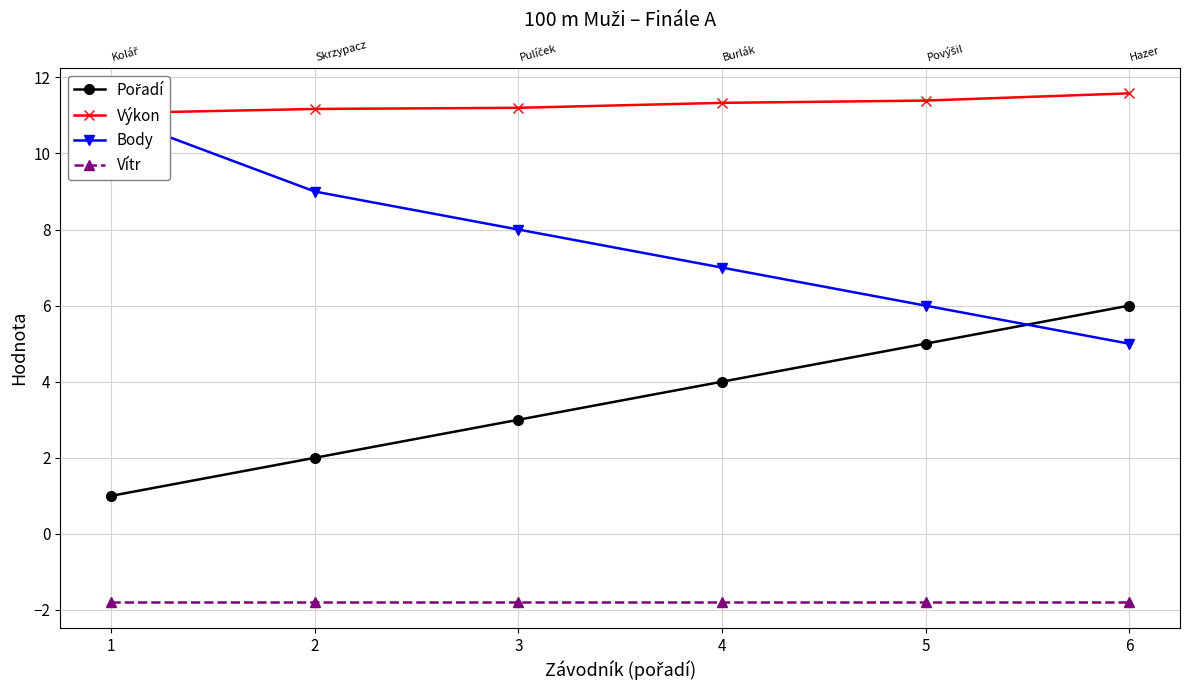

What is the spread (max minus min) of values at 1?

12.9